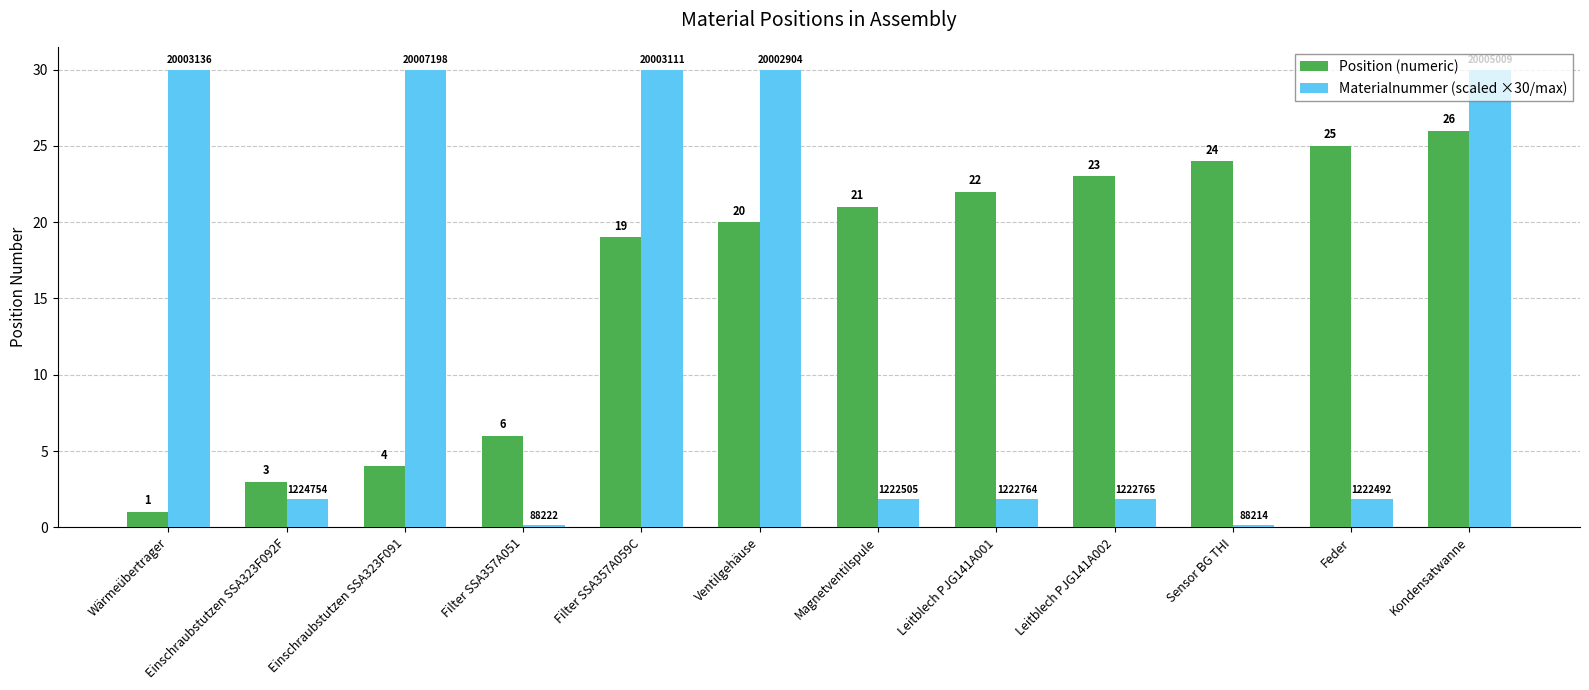

How many bars are there in total?

24